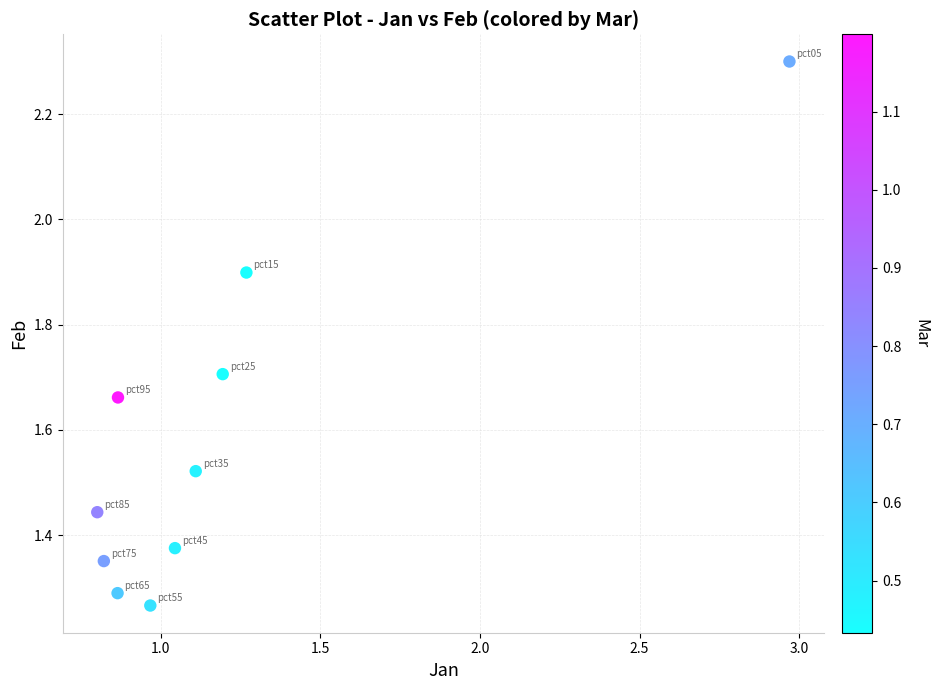

What is the range of X values (max minus min)?

2.2